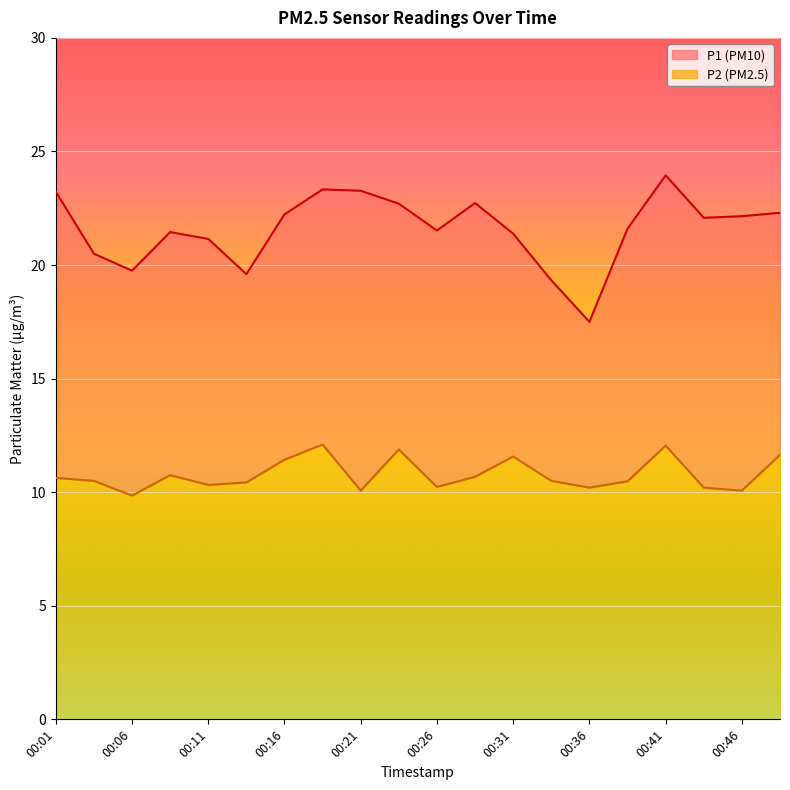

True or false: P2 has a value of 14.0 at 00:38.

False